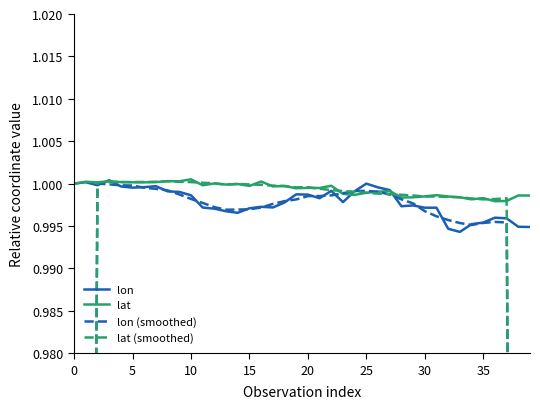

At which category does the chart reach its peak across all series?

10